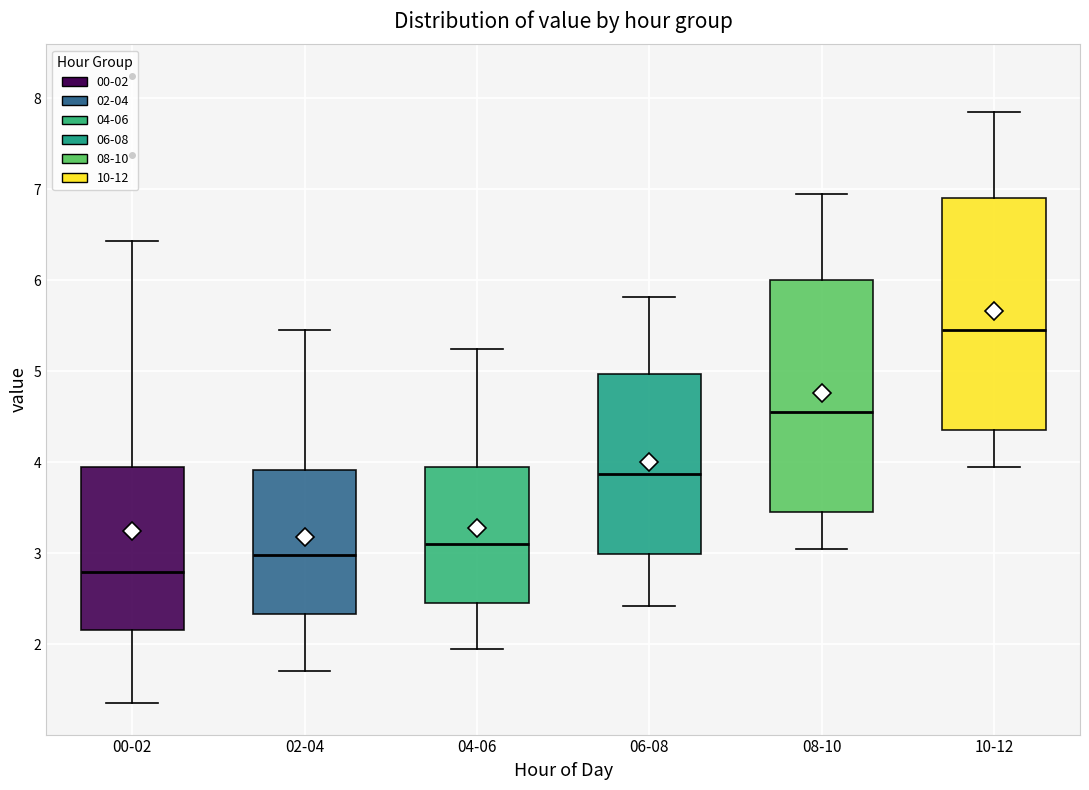

Reading left to right, read every box against the y-axis: the position of its median line, the range the box covers, and the ends of its whiskers. The values are not printed on the chart, so give them approximately, as read against the axis.

00-02: median 2.8, box 2.2 to 3.9, whiskers 1.4 to 6.4
02-04: median 3.0, box 2.3 to 3.9, whiskers 1.7 to 5.5
04-06: median 3.1, box 2.5 to 4.0, whiskers 2.0 to 5.3
06-08: median 3.9, box 3.0 to 5.0, whiskers 2.4 to 5.8
08-10: median 4.6, box 3.5 to 6.0, whiskers 3.1 to 7.0
10-12: median 5.5, box 4.4 to 6.9, whiskers 4.0 to 7.9